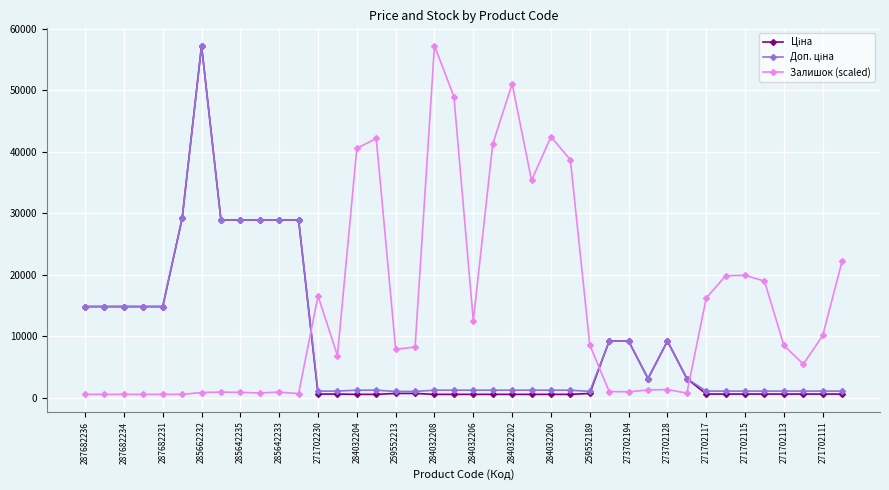

What is the highest value of the Залишок (scaled) series?

57258.0